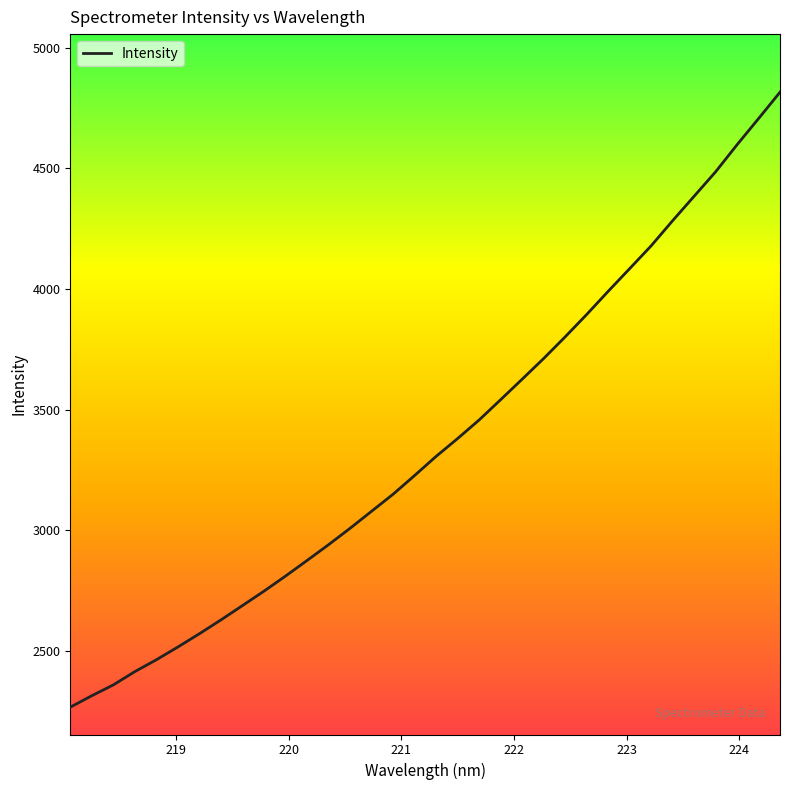

What is the minimum value shown in the chart?

2266.5